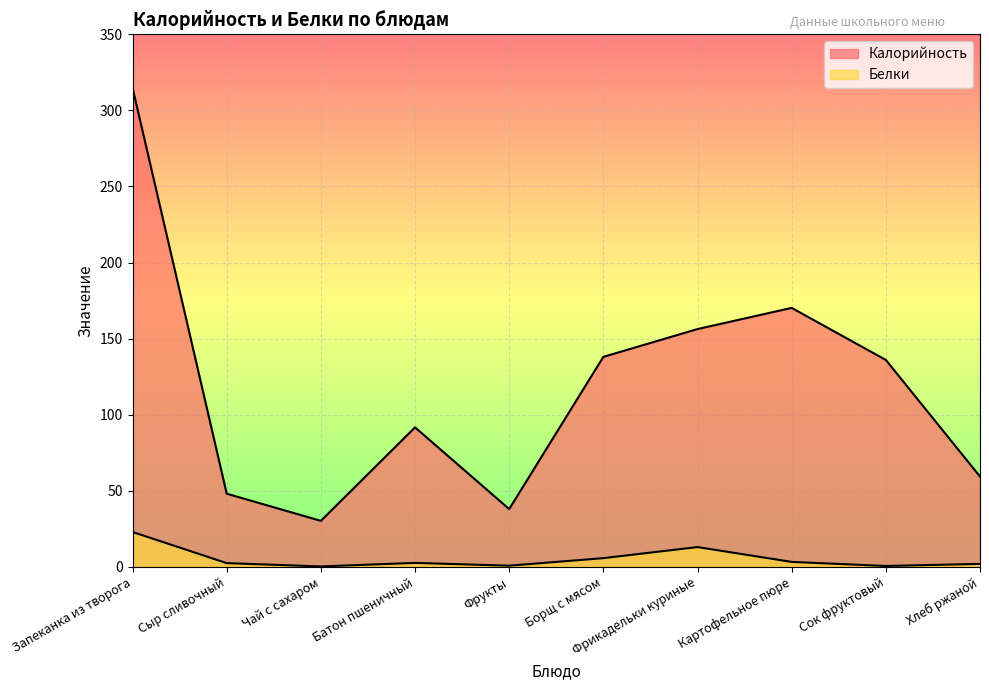

Which series changed the most between Картофельное пюре and Сок фруктовый?

Калорийность